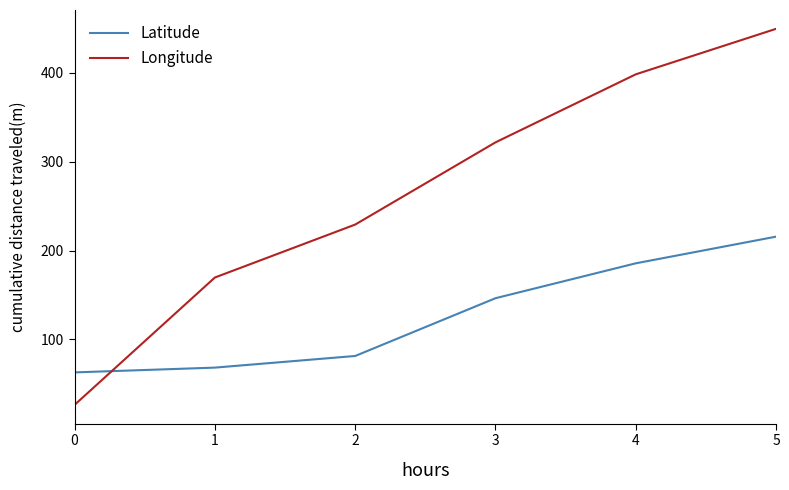

How many lines are shown in the chart?

2